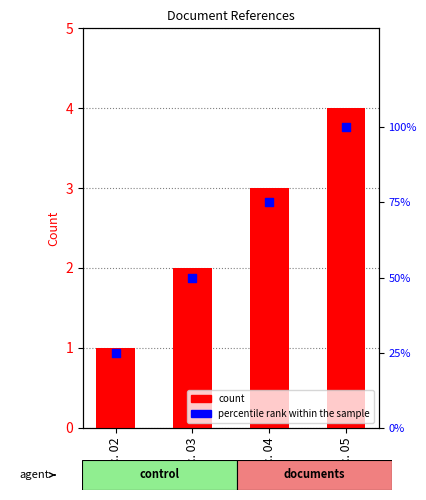

At which category is the sum across all series the highest?

Doc. 05